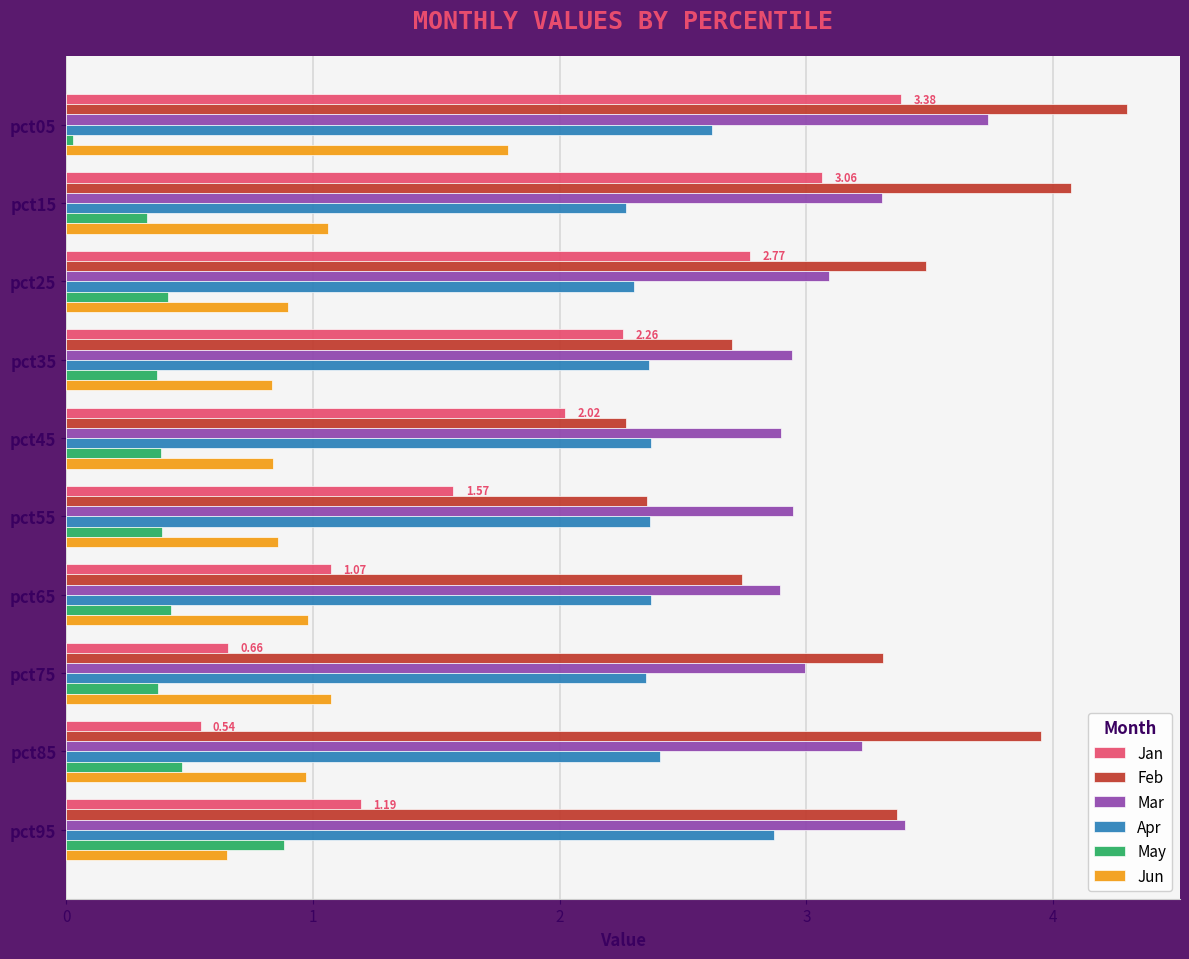

What is the total value across all series at pct15?

14.1